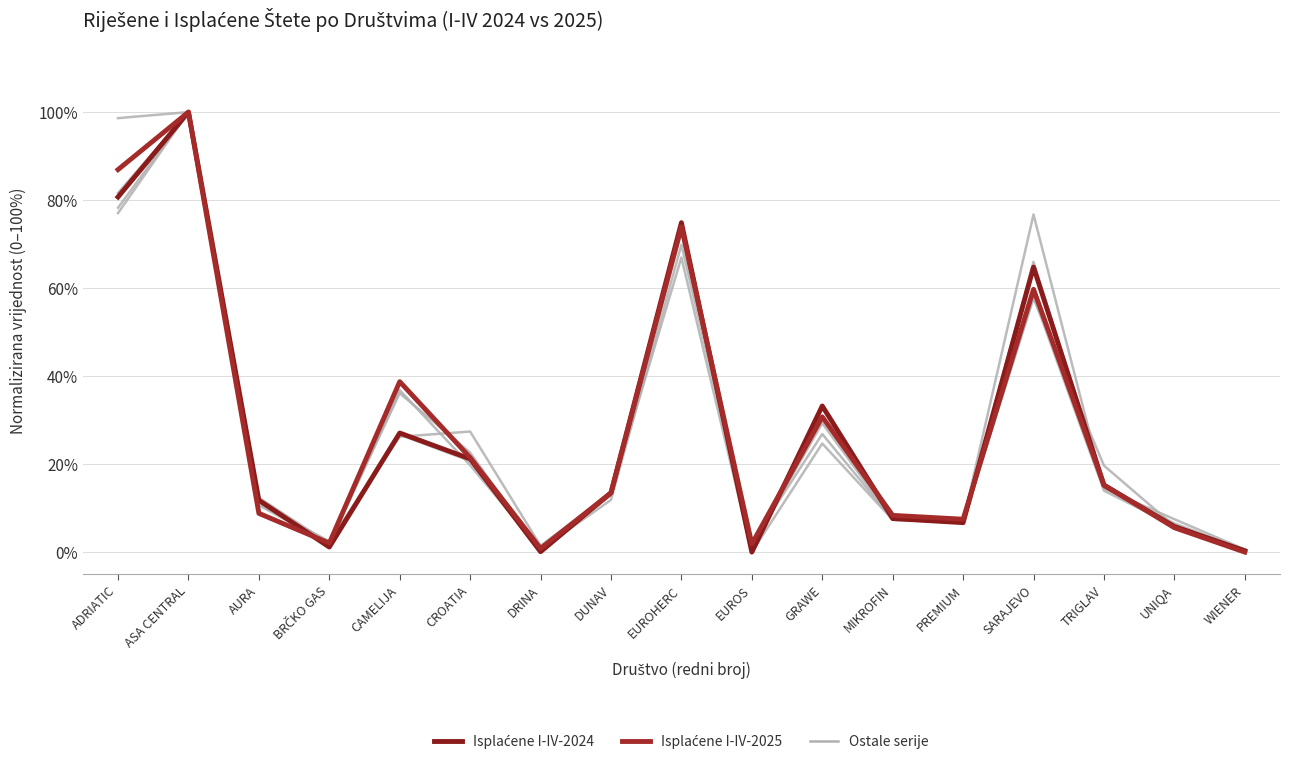

Does the chart have visible grid lines?

Yes